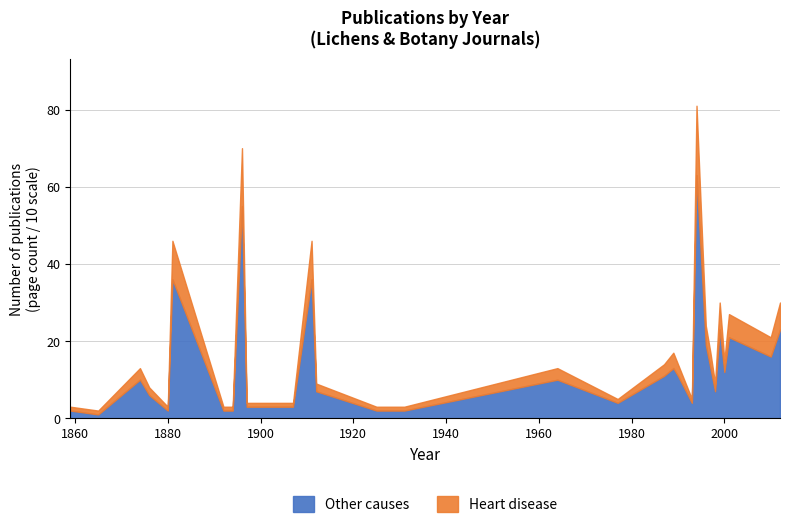

True or false: Heart disease and Other causes intersect in this chart.

False